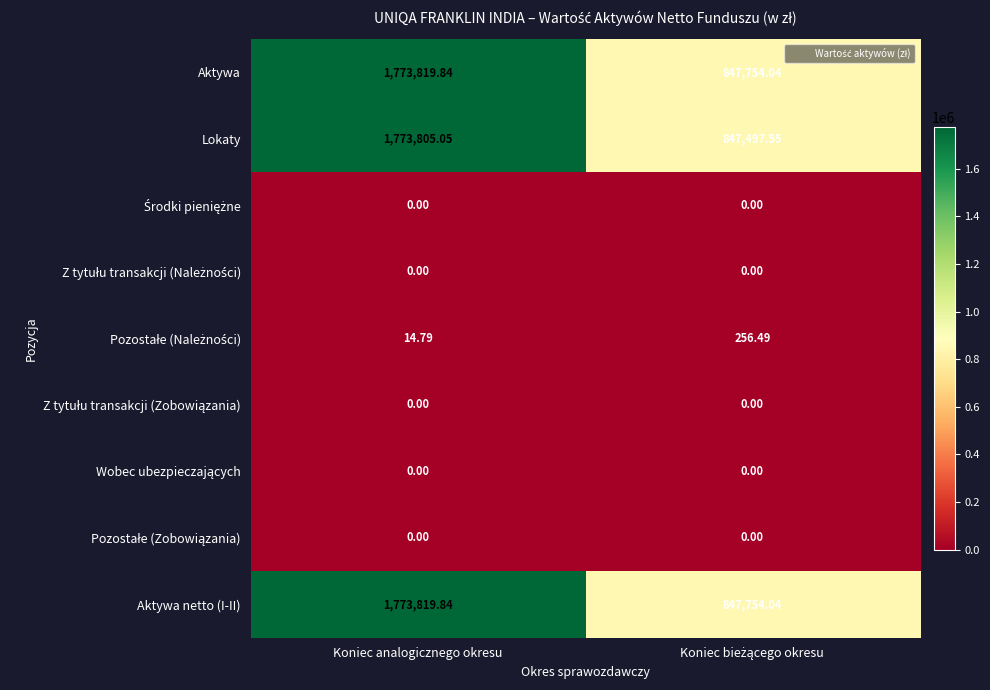

How many data points does each series have?

2